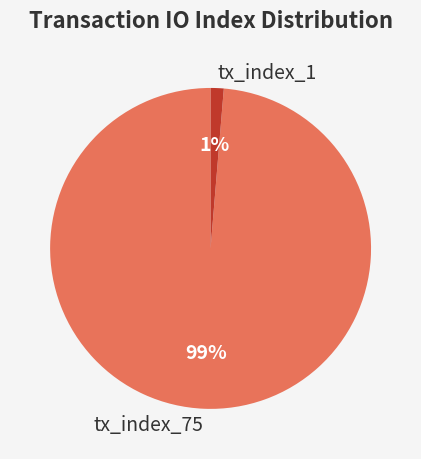

Combined, do tx_index_75 and tx_index_1 account for over 50%?

Yes